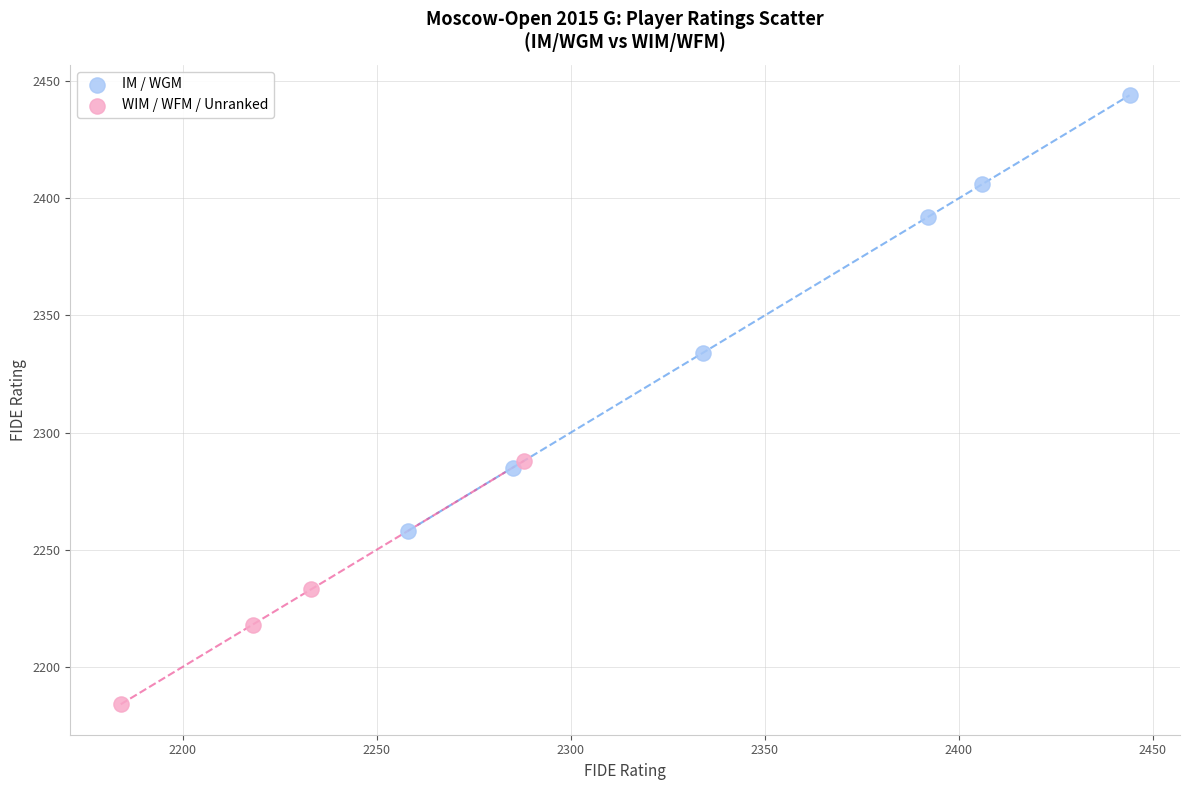

Which series contains the highest Y value?

IM / WGM